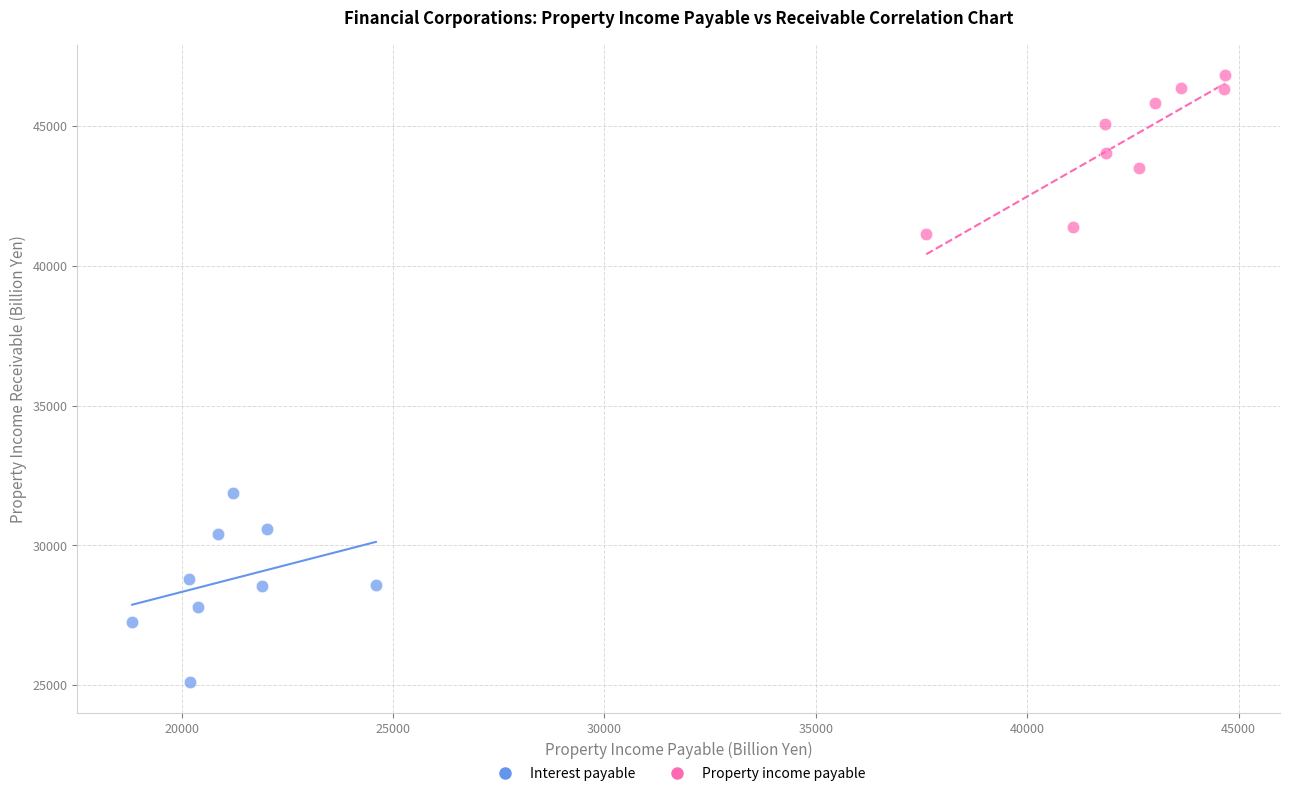

Which series contains the highest Y value?

Property income payable